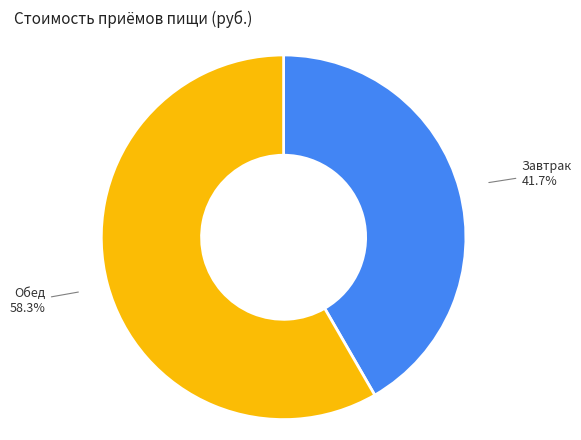

To the nearest percent, what is the combined percentage of Завтрак and Обед?

100%